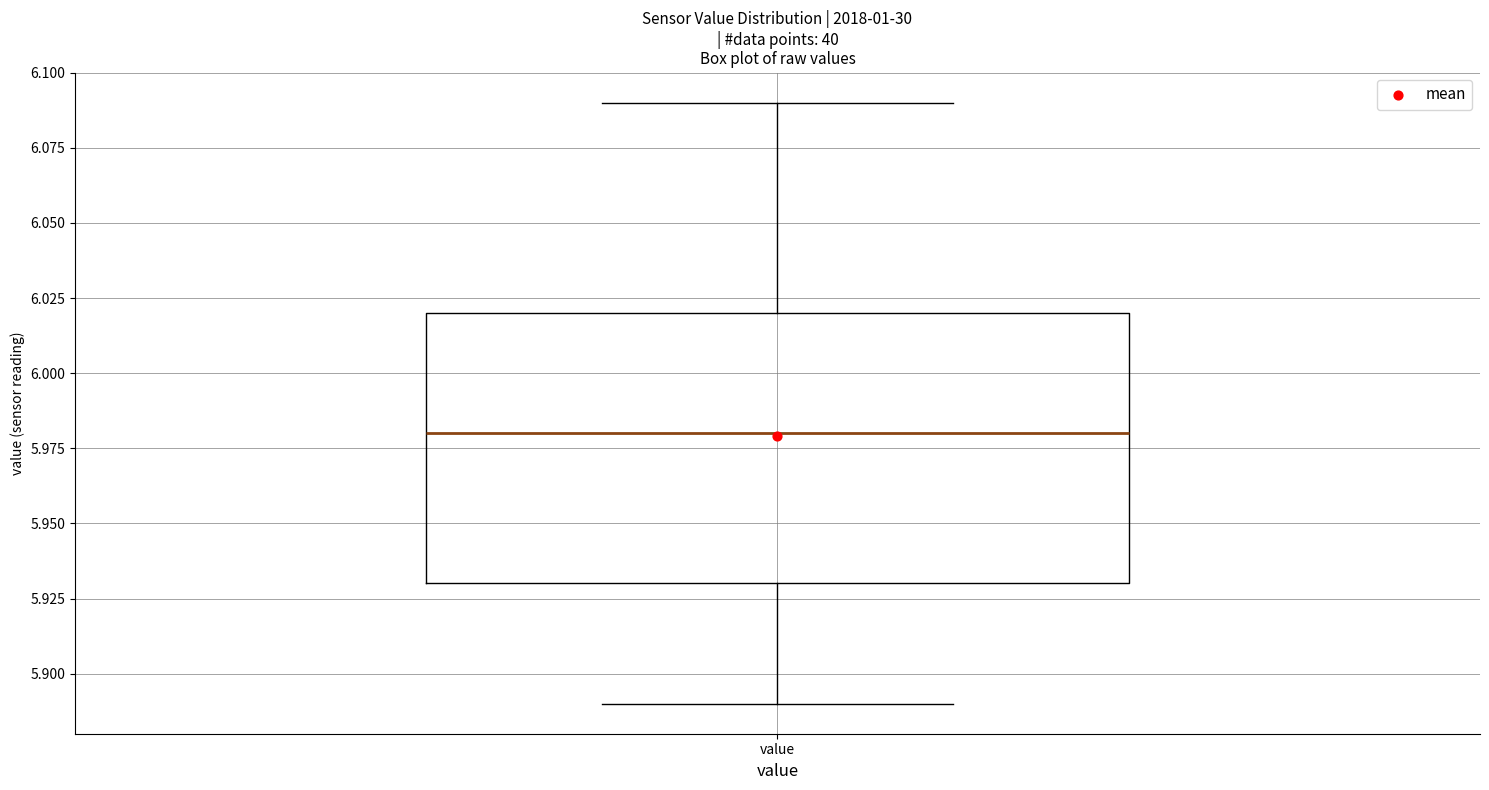

Read this box plot against the y-axis: the position of the median line, the range covered by the box, and the ends of both whiskers. The values are not printed on the chart, so give them approximately, as read against the axis.

median 5.98, box 5.93 to 6.02, whiskers 5.89 to 6.09